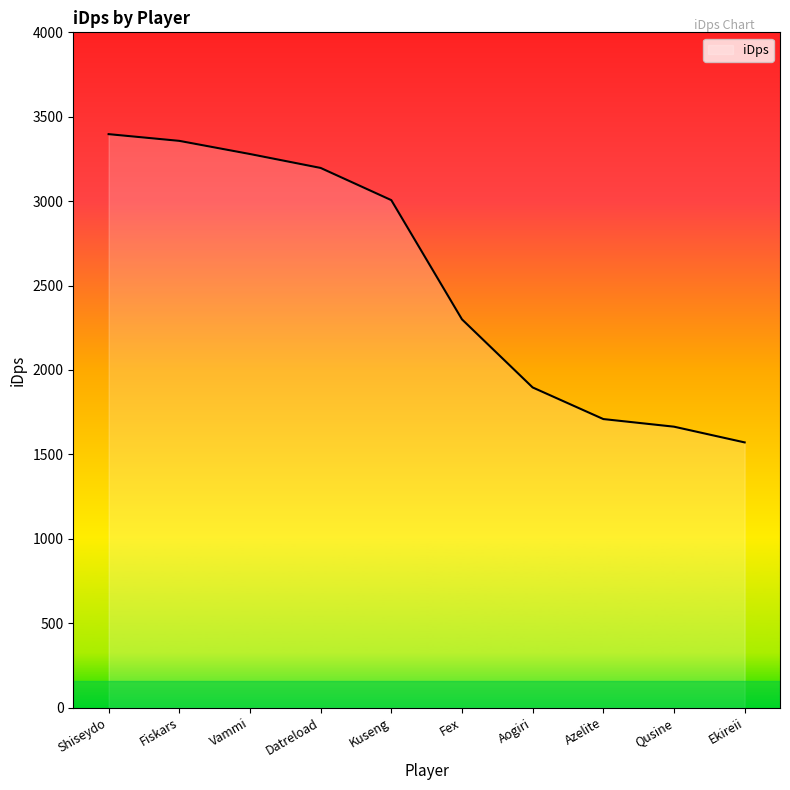

Reading left to right, what are all the values shown in this chart?

Shiseydo=3396.8	Fiskars=3357.0	Vammi=3279.1	Datreload=3196.6	Kuseng=3005.9	Fex=2299.6	Aogiri=1896.2	Azelite=1708.9	Qusine=1663.8	Ekireii=1570.6